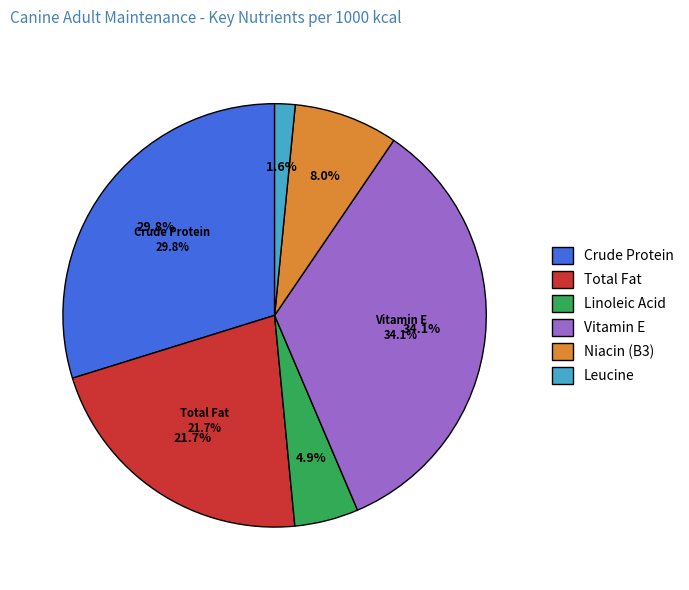

How many slices are in this pie chart?

6